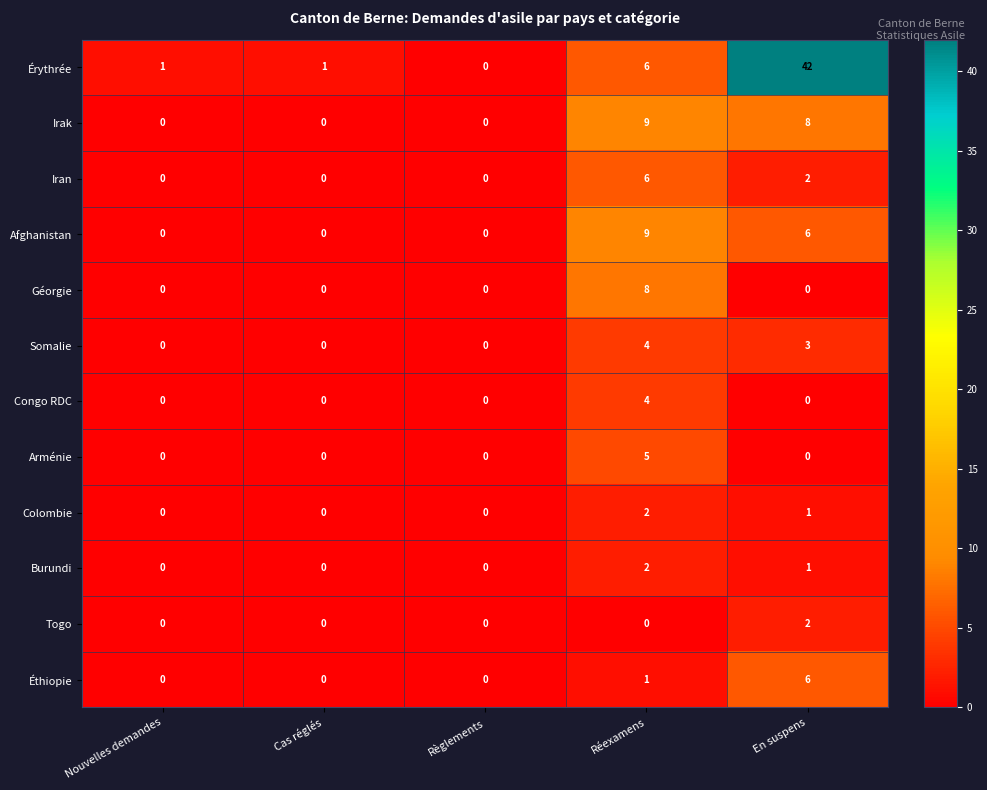

At which category is the sum across all series the highest?

En suspens